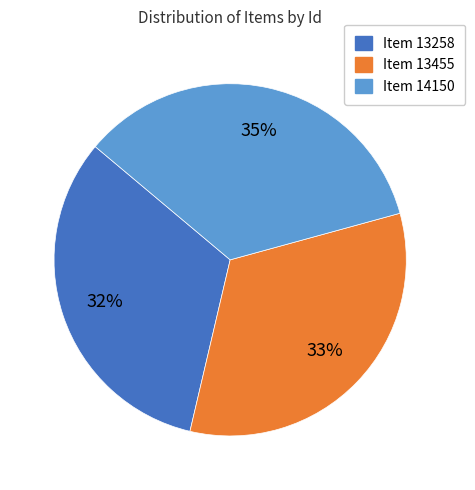

To the nearest percent, what is the combined percentage of Item 13455 and Item 14150?

68%